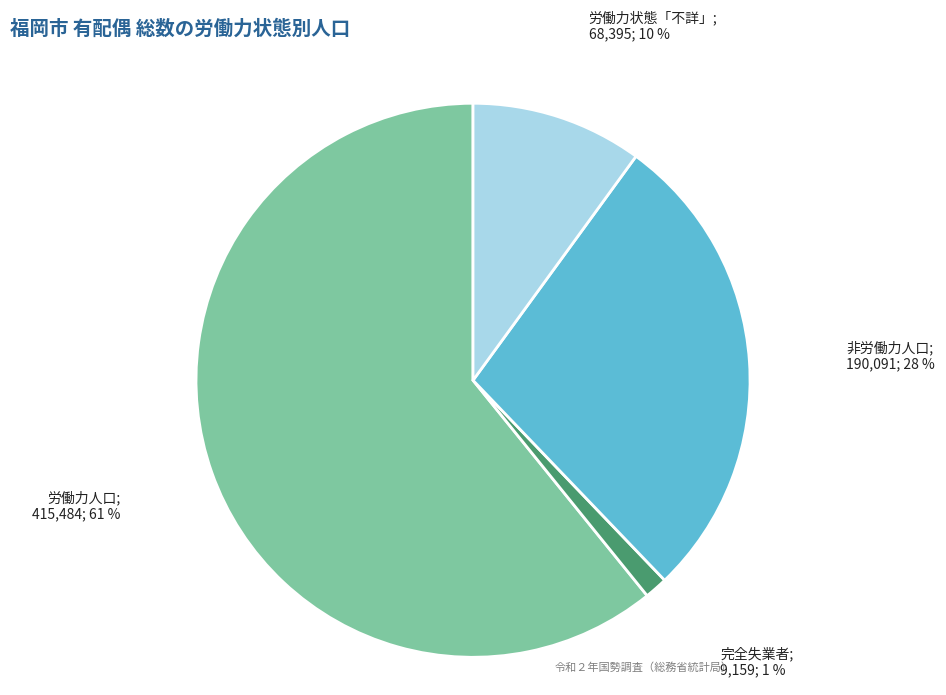

Is there any slice that represents more than half of the pie?

Yes